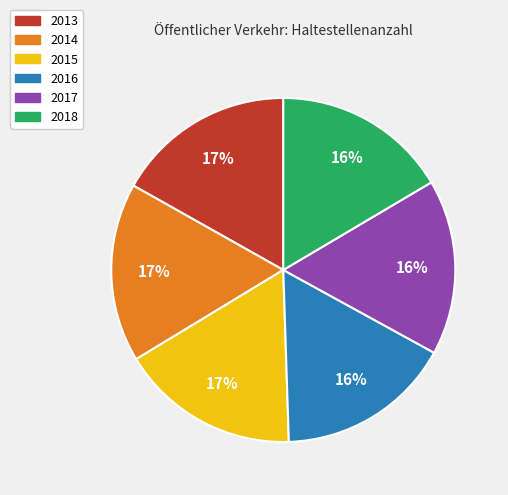

What percentage is the 2013 slice, to the nearest percent?

17%